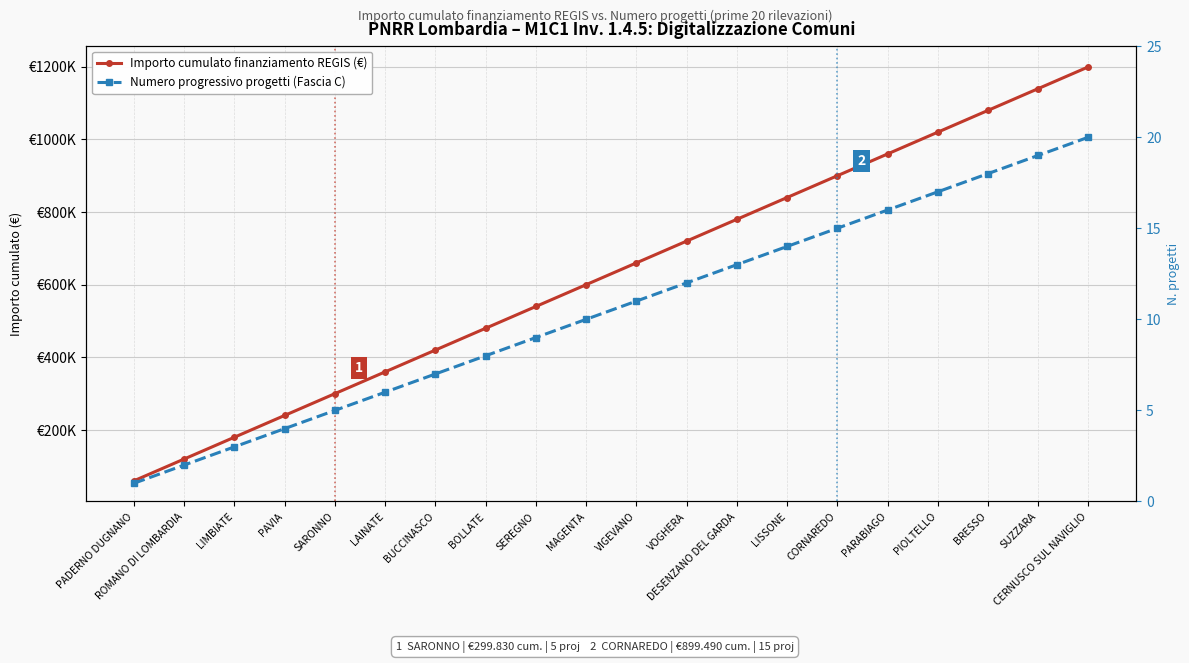

What is the average value of the Importo cumulato finanziamento REGIS (€) series?

629643